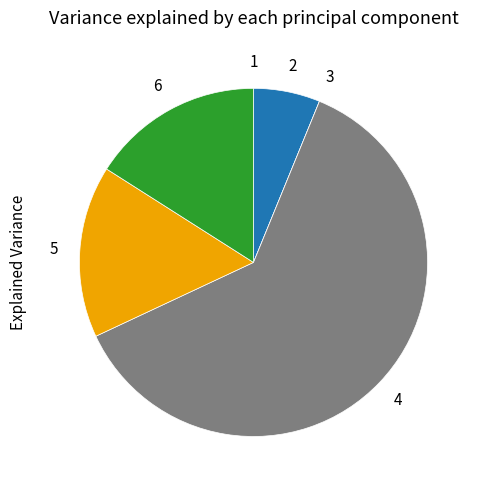

Does any single category account for the majority?

Yes